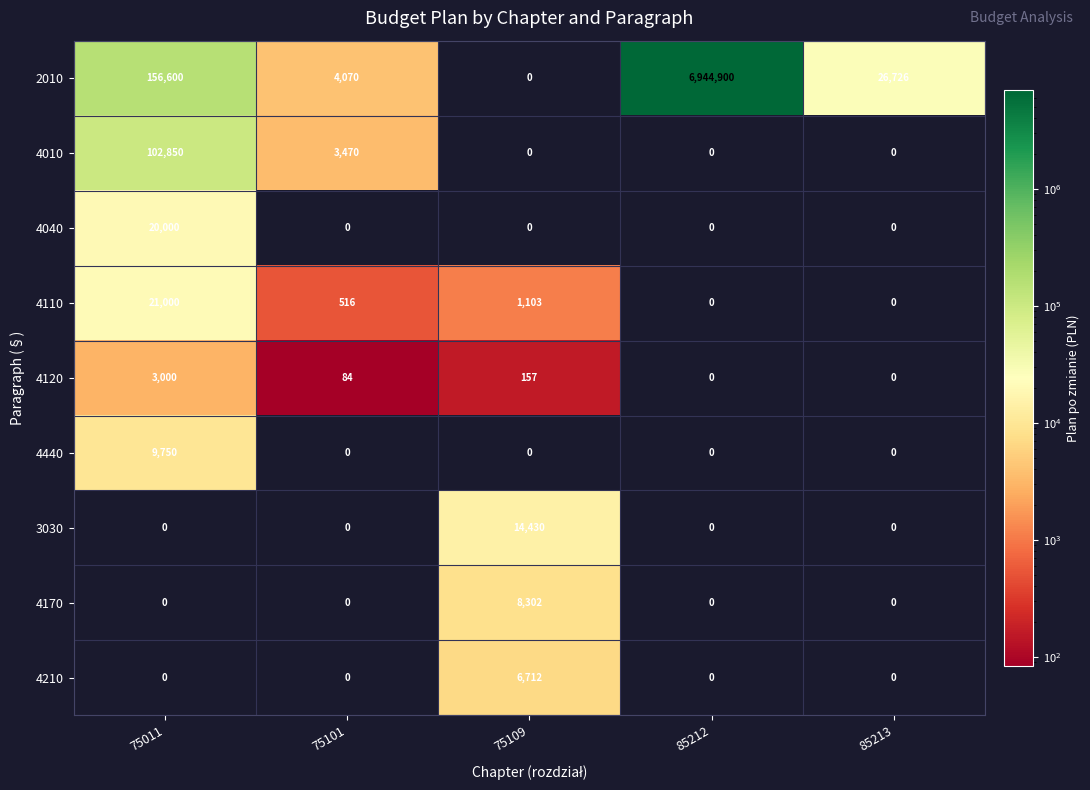

What is the sum of all 4010 values?

106320